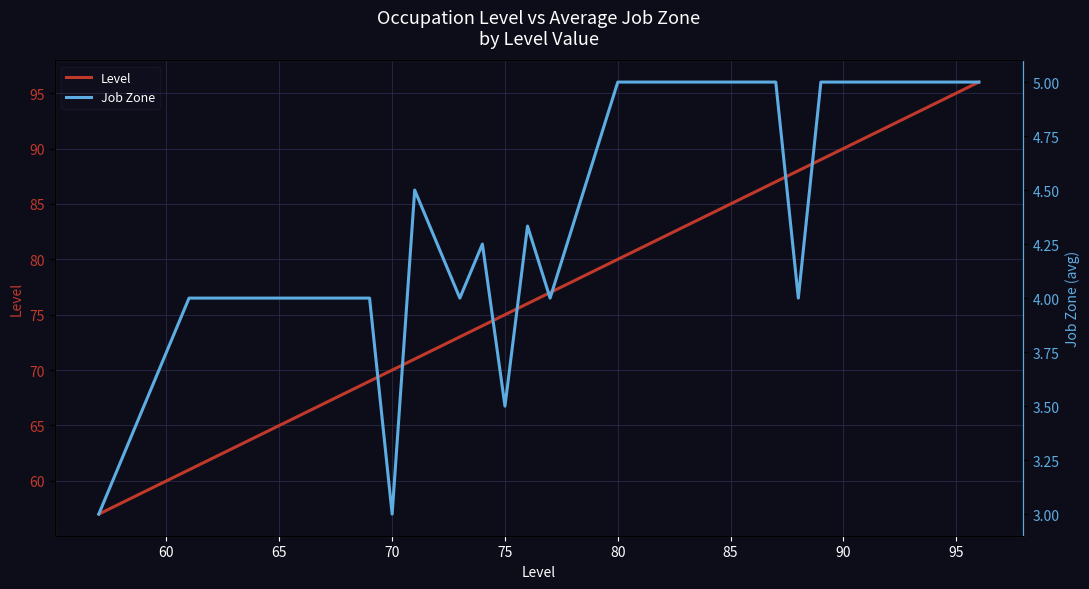

What is the smallest value displayed?

3.0